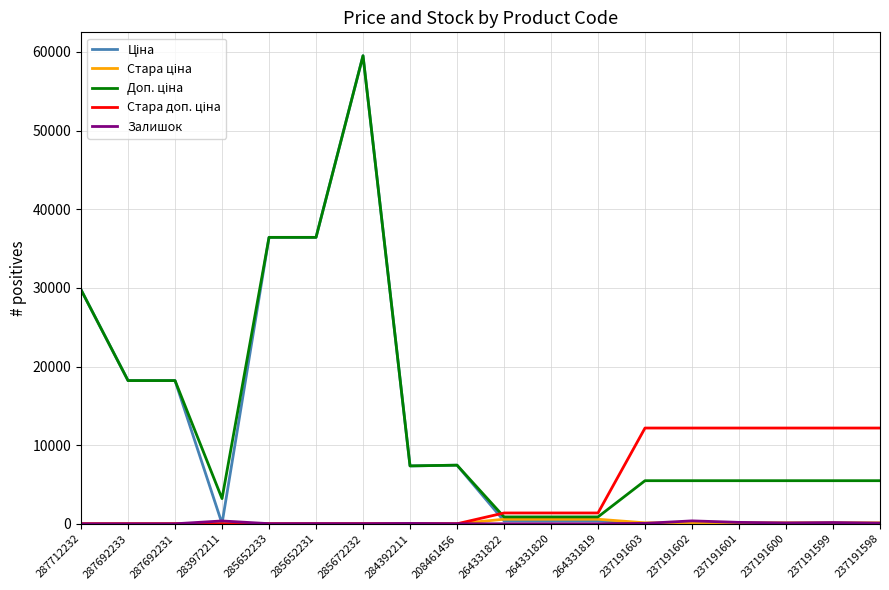

How many series are shown in this chart?

5